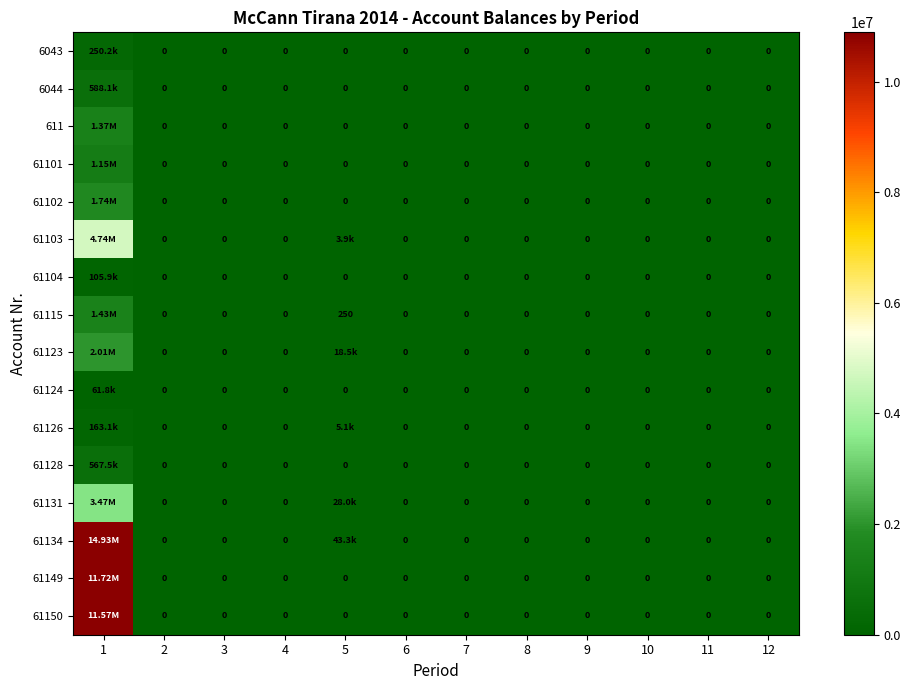

Which has a higher value, 10 or 6?

10